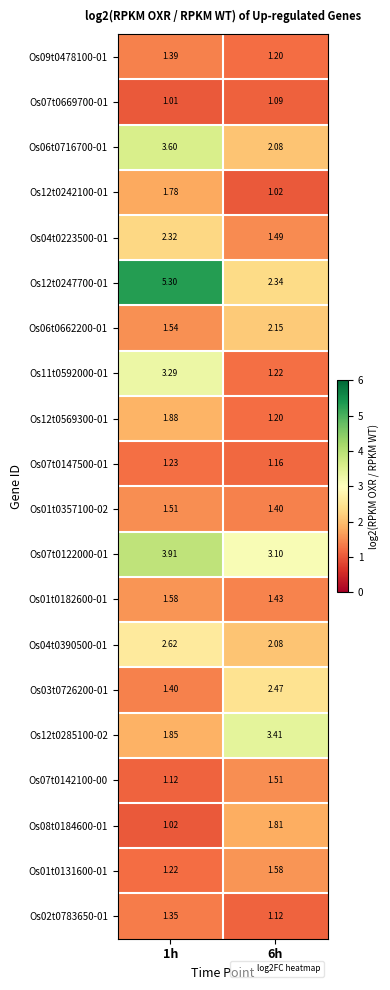

At which category does the chart reach its peak across all series?

1h